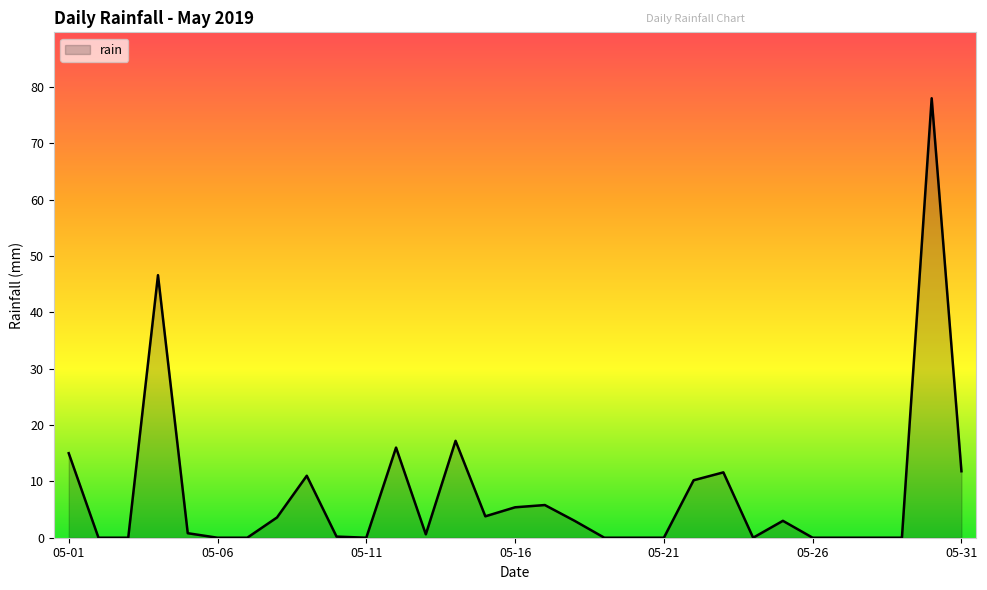

What is the maximum value shown in the chart?

78.0